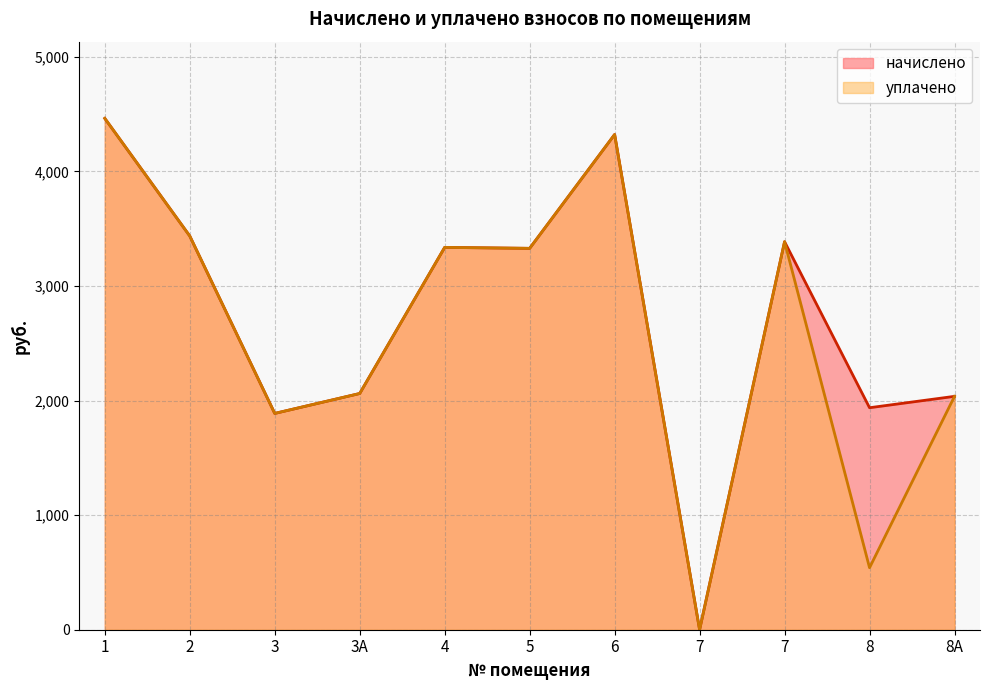

How many categories are shown in the chart?

11